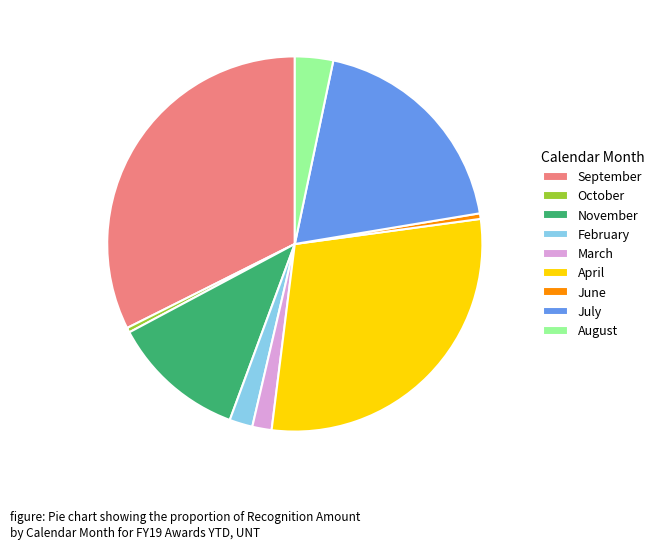

Is October the majority of the pie?

No